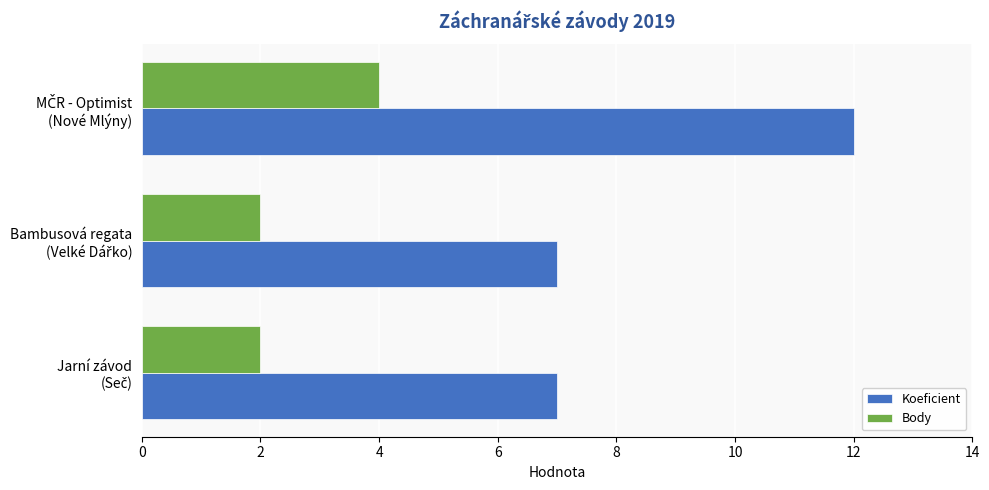

Which series has the largest range (max minus min)?

Koeficient